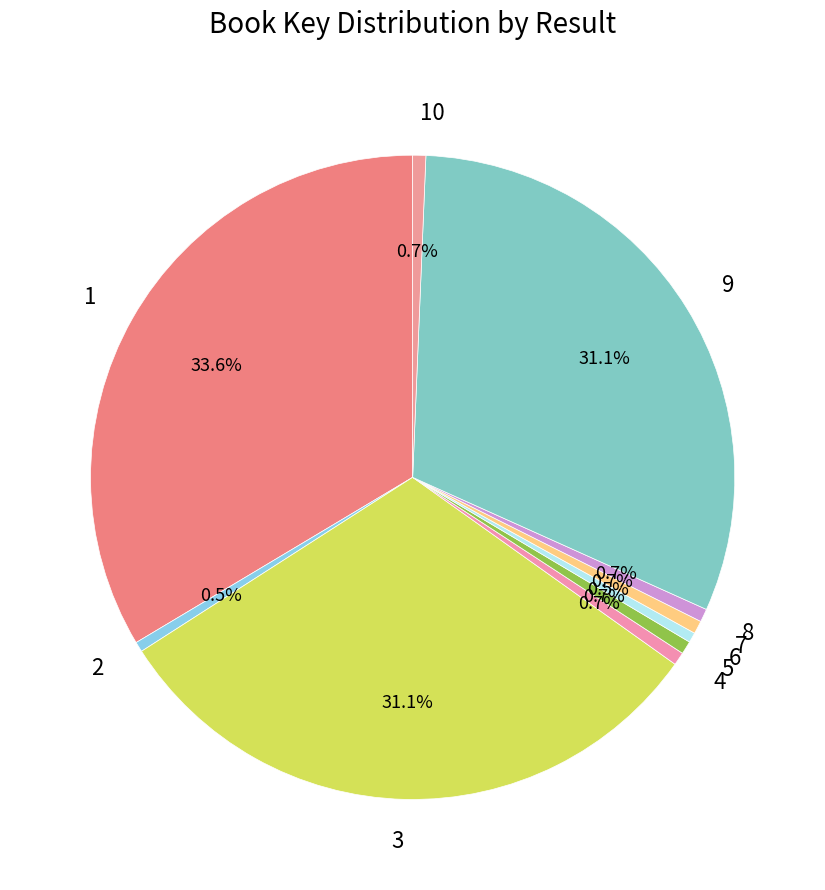

Does 6 account for over 50% of the chart?

No